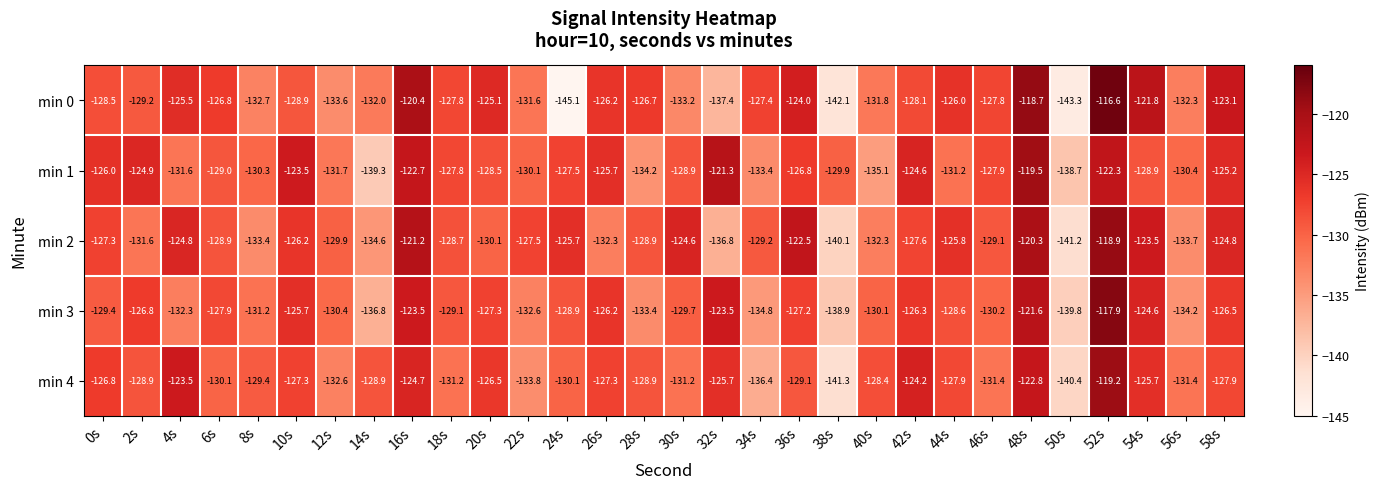

What is the sum of all min 1 values?

-3856.9